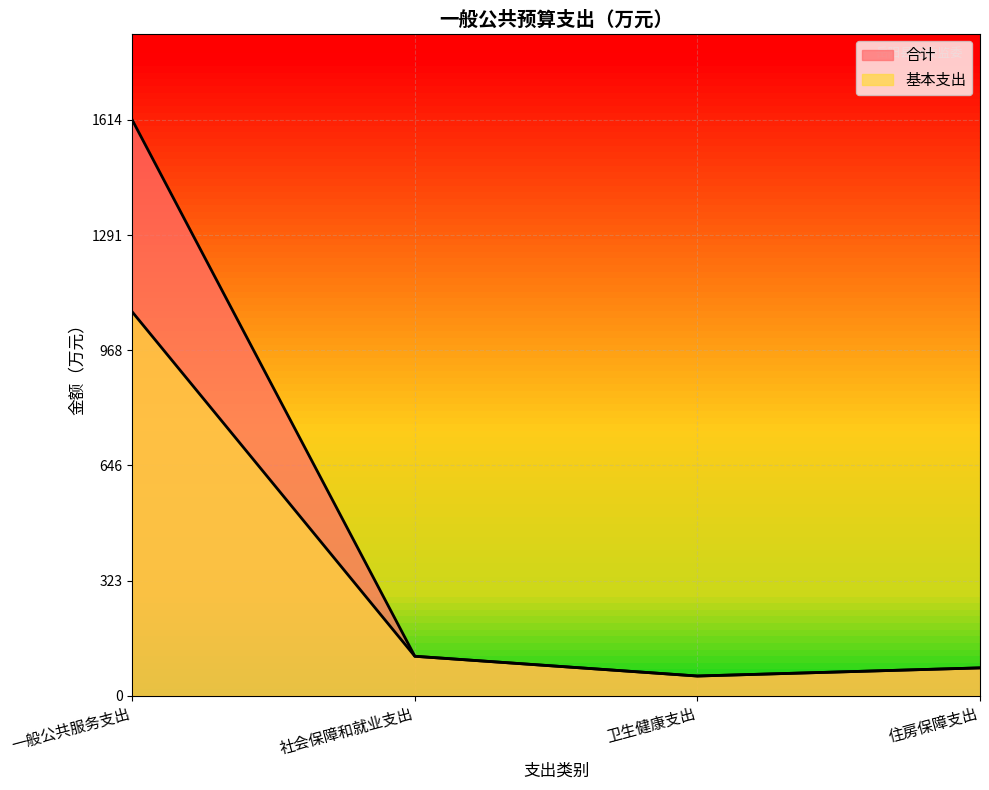

Where is the first local minimum for 基本支出?

卫生健康支出